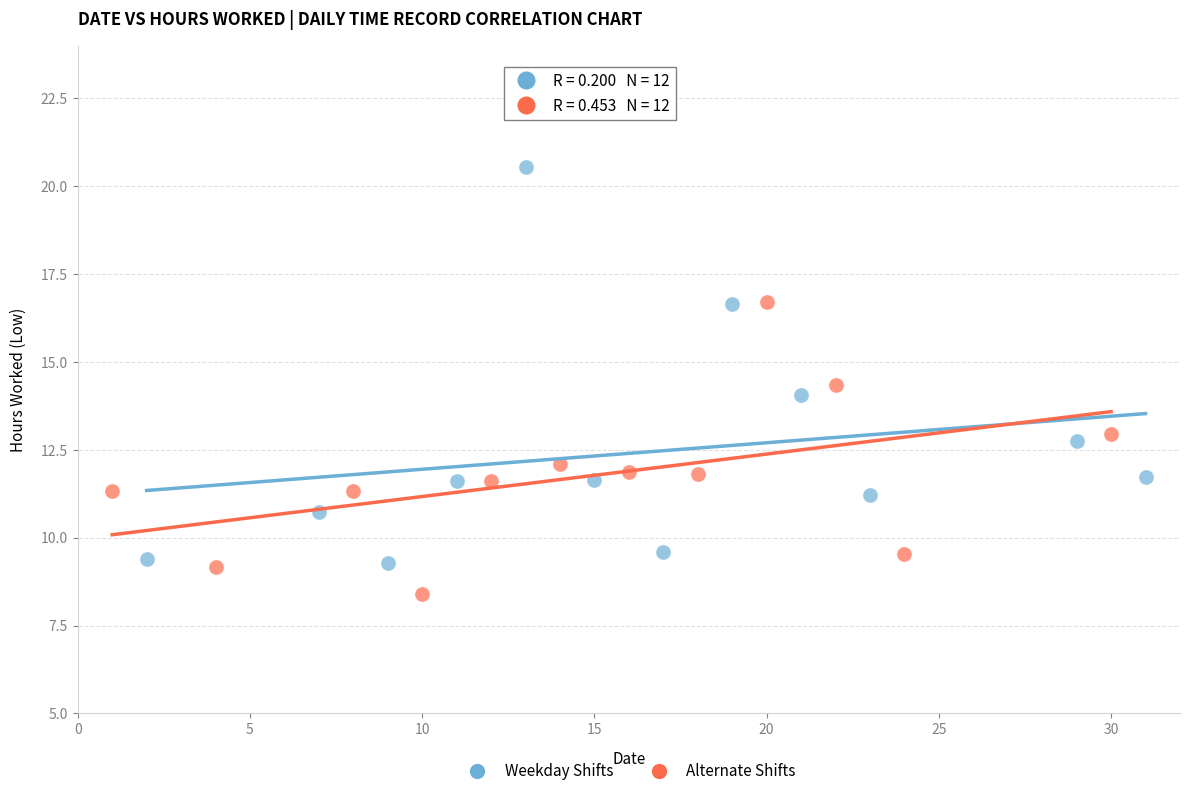

What are all the series names shown in the legend?

Weekday Shifts, Alternate Shifts